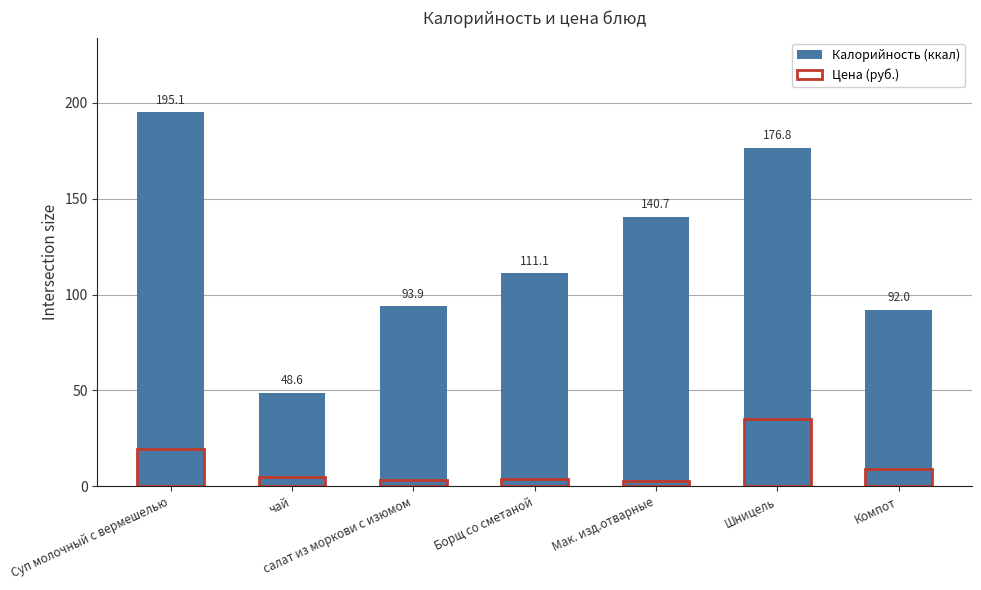

At which category does the chart reach its minimum across all series?

Мак. изд.отварные